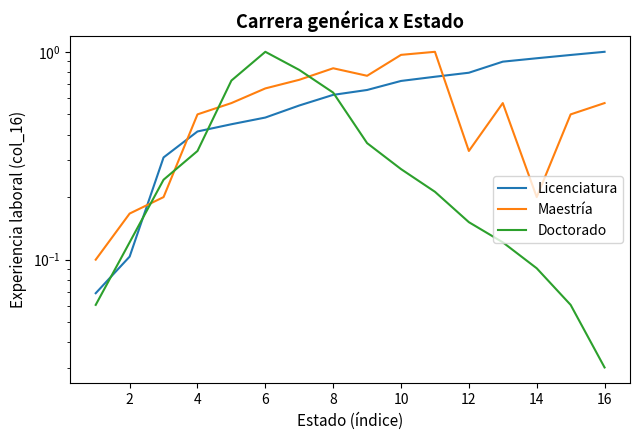

List the labels in order of Maestría value, smallest first.

0, 2, 4, 13, 11, 6, 14, 8, 12, 15, 10, 12, 16, 14, 18, 10